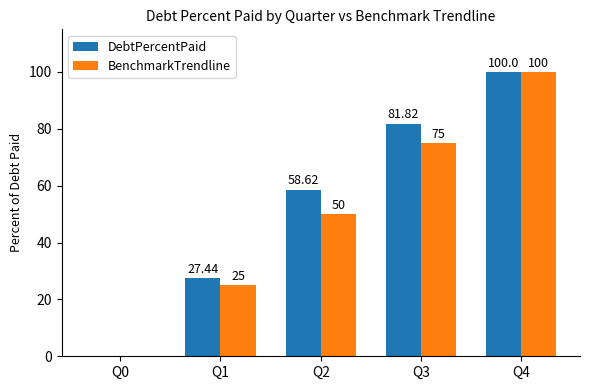

Which series changed the most between Q3 and Q4?

BenchmarkTrendline